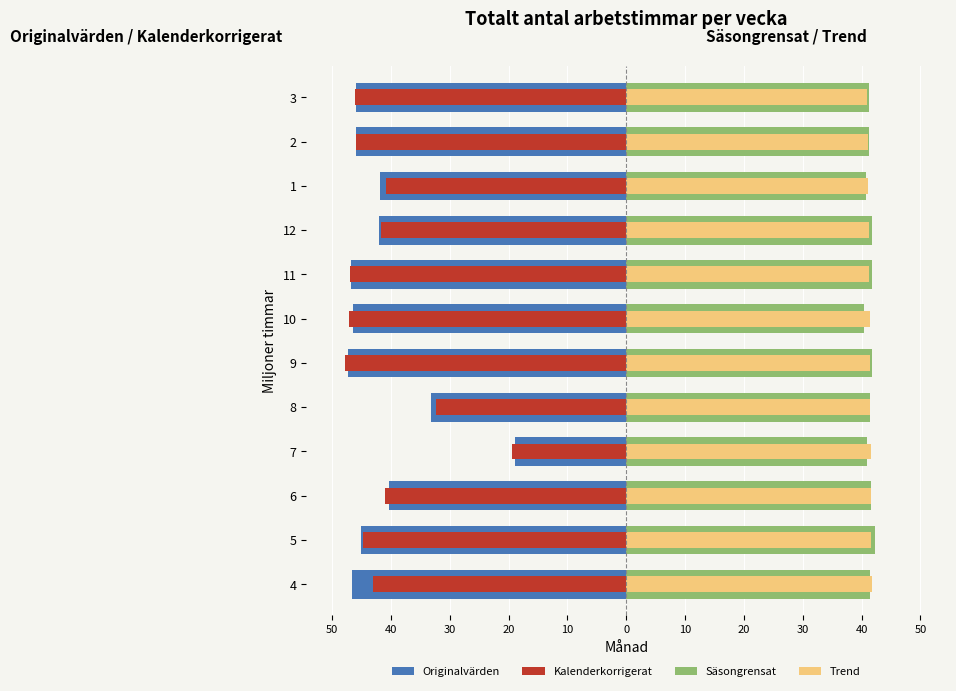

True or false: Originalvärden has a value of -65.2 at 9.

False